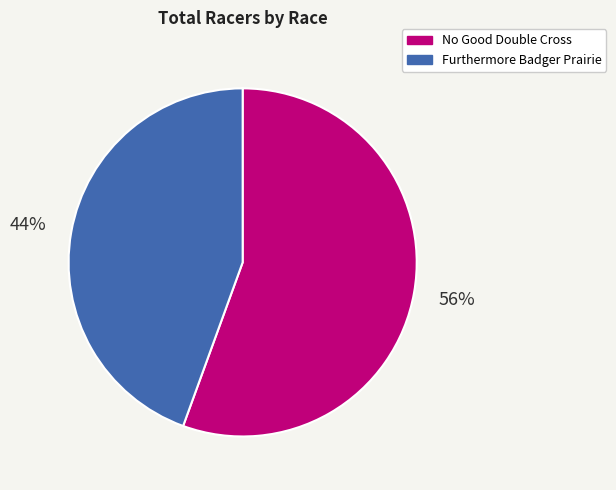

The No Good Double Cross slice represents 50% of the pie. True or false?

False